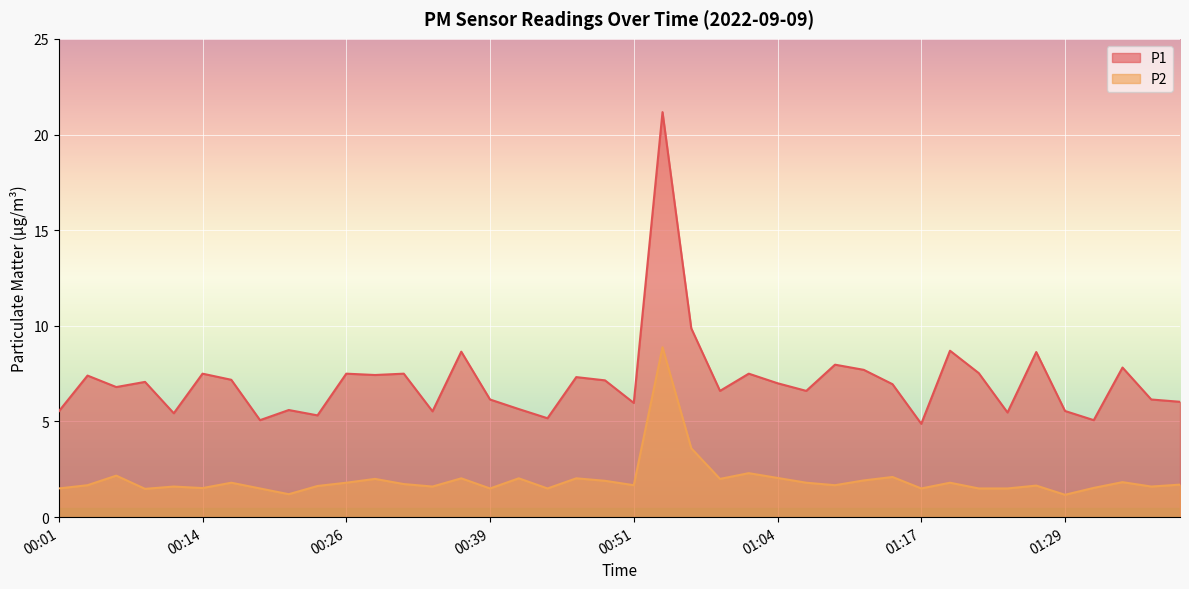

Reading right to left, what are all the values shown in this chart?

P1: 6.0	6.2	7.8	5.1	5.5	8.6	5.5	7.5	8.7	4.9	7.0	7.7	8.0	6.6	7.0	7.5	6.6	9.9	21.2	6.0	7.2	7.3	5.2	5.7	6.2	8.7	5.5	7.5	7.4	7.5	5.3	5.6	5.1	7.2	7.5	5.4	7.1	6.8	7.4	5.5
P2: 1.7	1.6	1.8	1.5	1.2	1.6	1.5	1.5	1.8	1.5	2.1	1.9	1.7	1.8	2.0	2.3	2.0	3.6	8.9	1.7	1.9	2.0	1.5	2.0	1.5	2.0	1.6	1.7	2.0	1.8	1.6	1.2	1.5	1.8	1.5	1.6	1.5	2.2	1.7	1.5